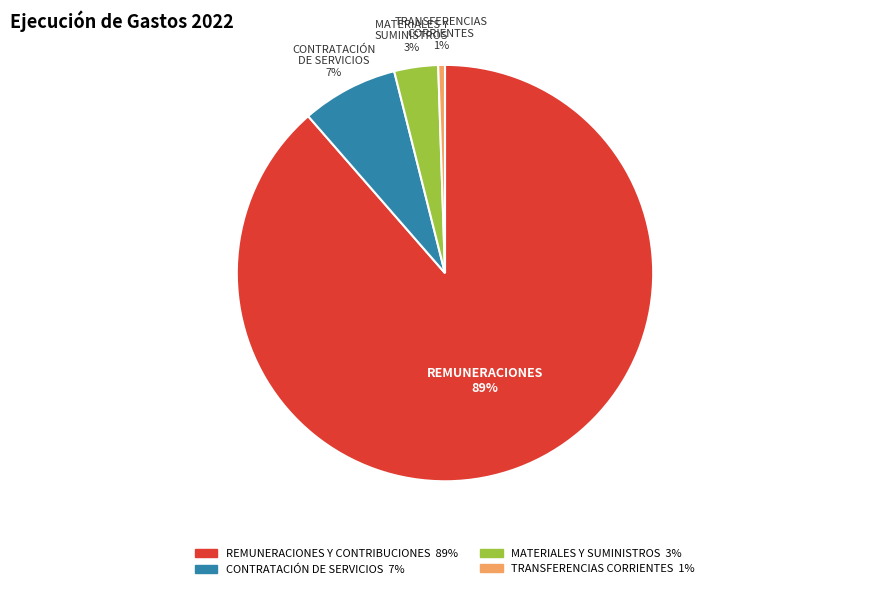

Rank the categories by value from highest to lowest.

REMUNERACIONES Y CONTRIBUCIONES, CONTRATACIÓN DE SERVICIOS, MATERIALES Y SUMINISTROS, TRANSFERENCIAS CORRIENTES